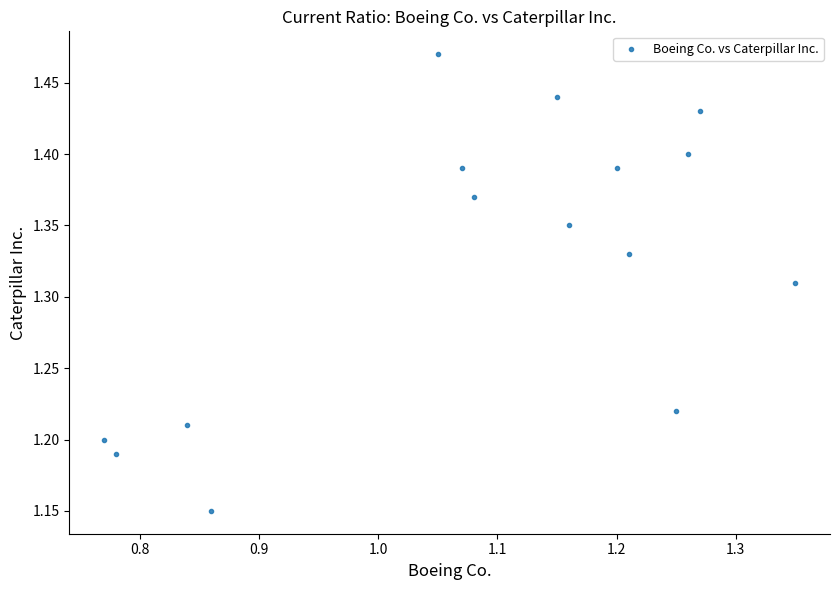

What is the range of X values (max minus min)?

0.6